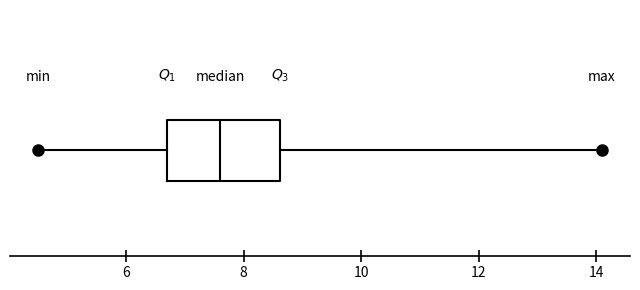

Transcribe this box plot: give where the median line is, the range the box spans, and where the two whiskers end, as read against the x-axis. The values are not printed on the chart, so give them approximately, as read against the axis.

median 7.6, box 6.8 to 8.6, whiskers 4.6 to 14.2